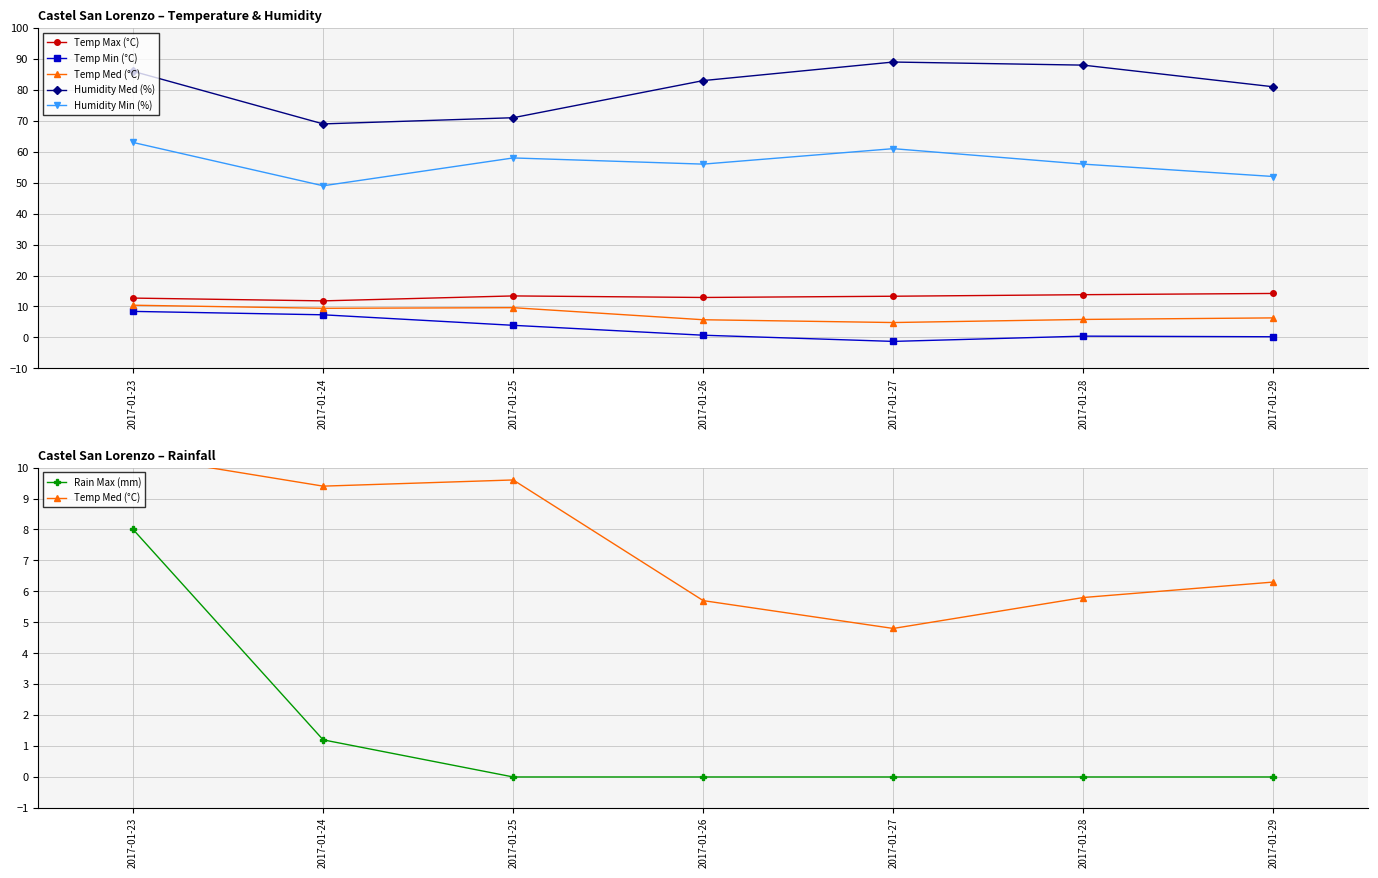

What is the spread (max minus min) of values at 2017-01-25?

71.0